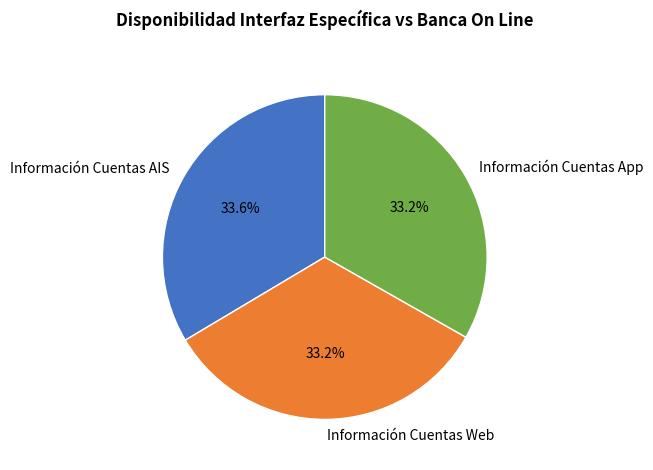

Is Información Cuentas Web the majority of the pie?

No